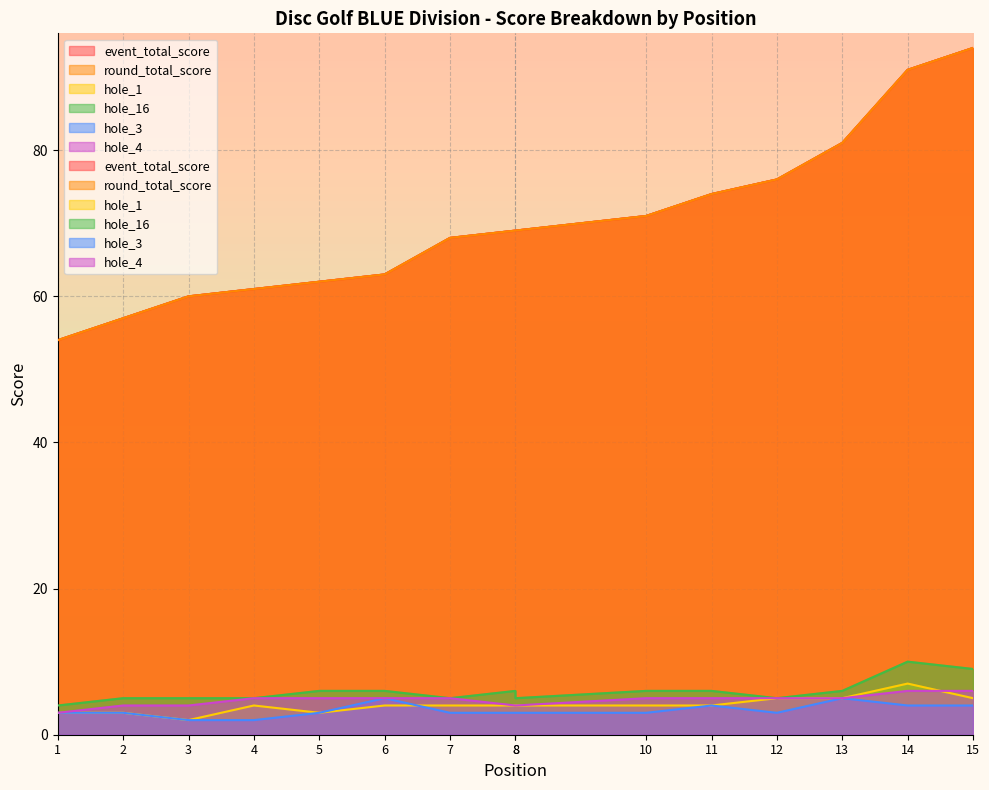

True or false: hole_3 has a value of 3 at 12.

True